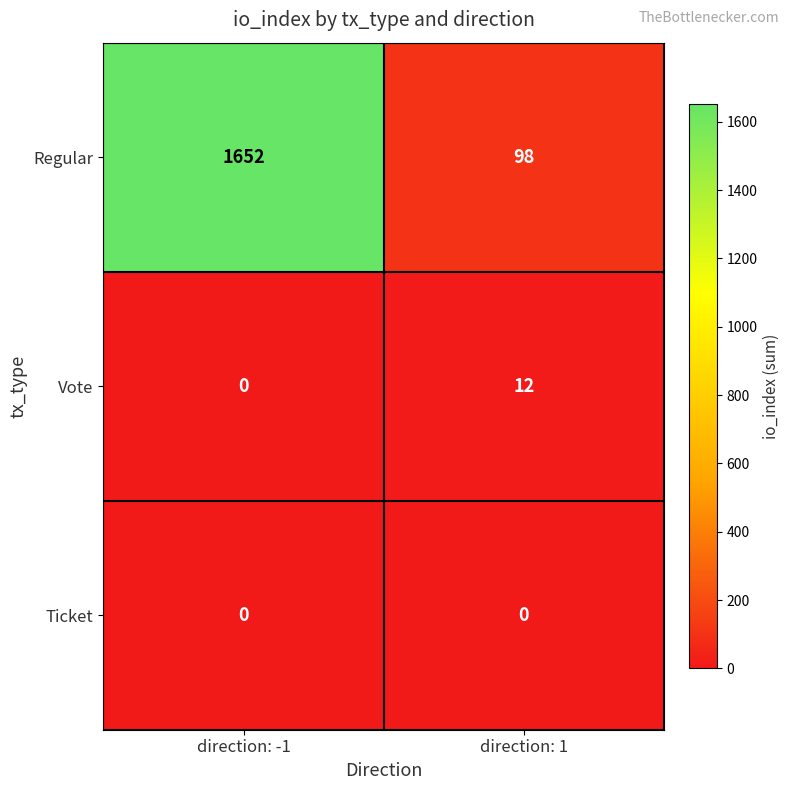

Which series has the largest range (max minus min)?

Regular